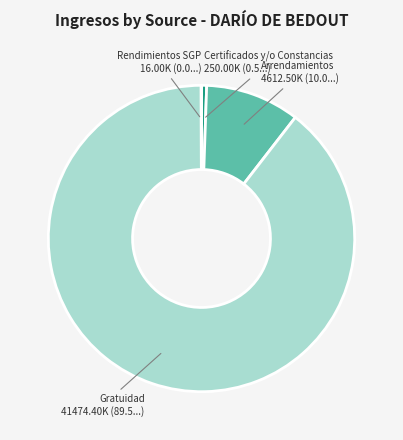

Is there a majority slice in this chart?

Yes